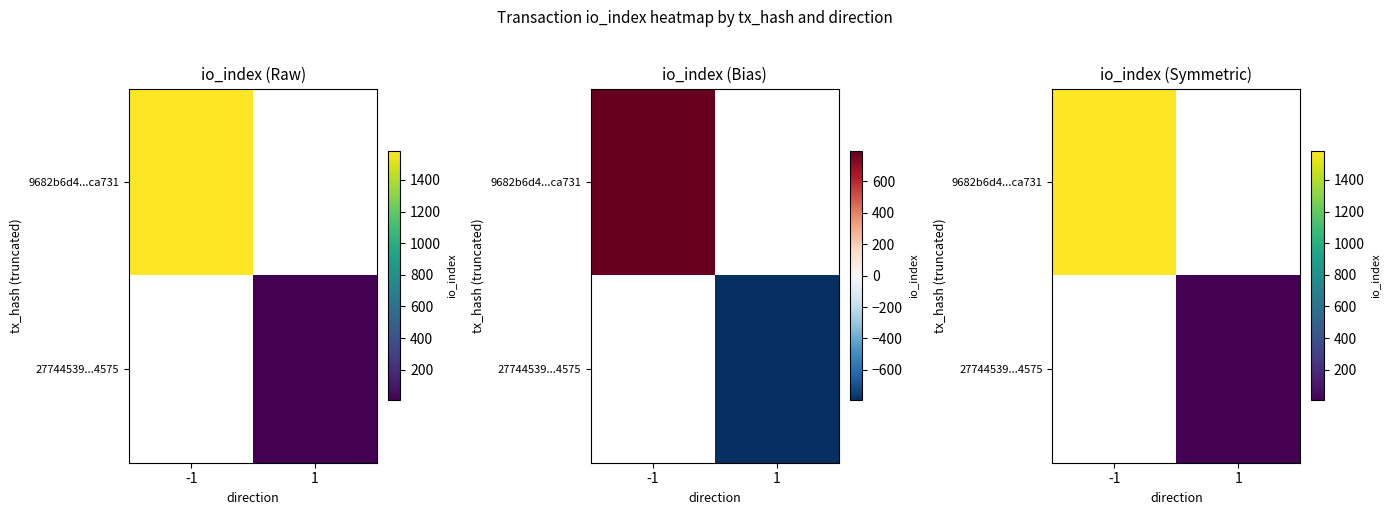

Rank the categories by 9682b6d4...ca731 value from lowest to highest.

1, -1